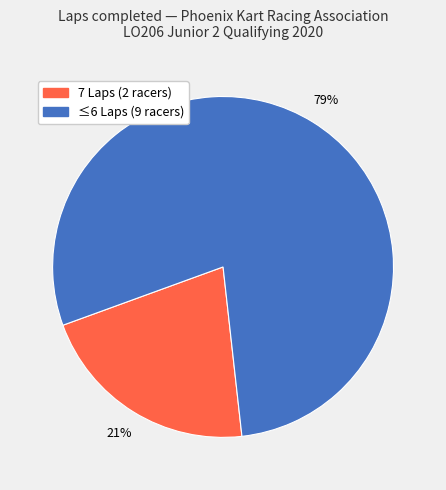

Is there a majority slice in this chart?

Yes